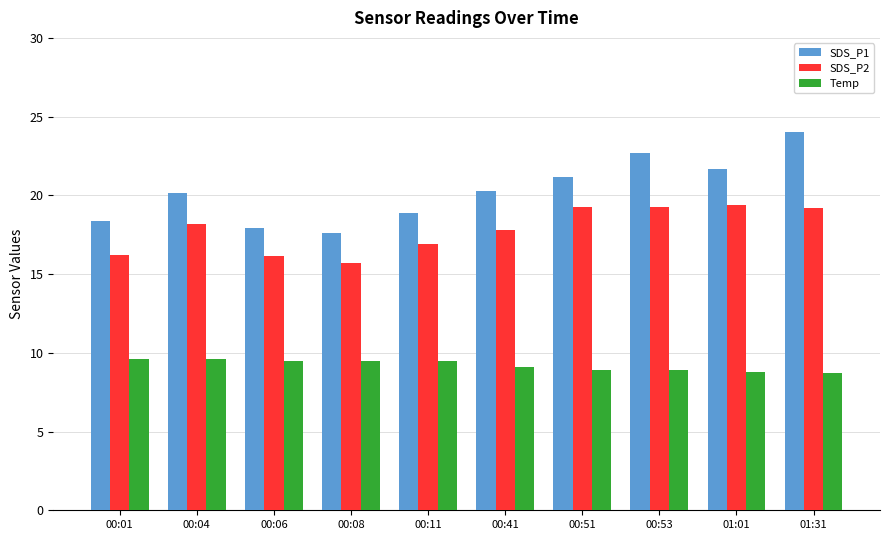

What is the label of the 5th bar from the right?

00:41